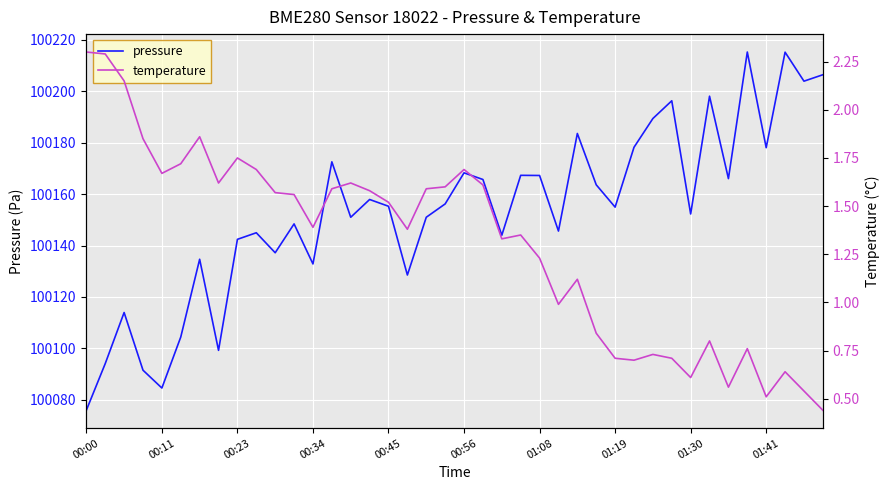

List the series in order of their peak value, lowest first.

temperature, pressure